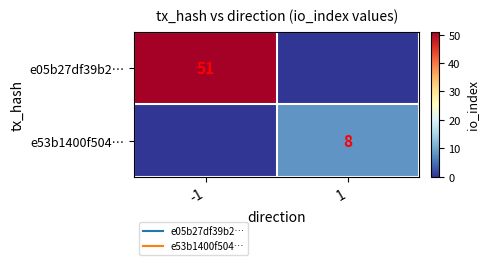

Is the value of e05b27df39b2… at -1 greater than the value of e53b1400f504… at 1?

Yes